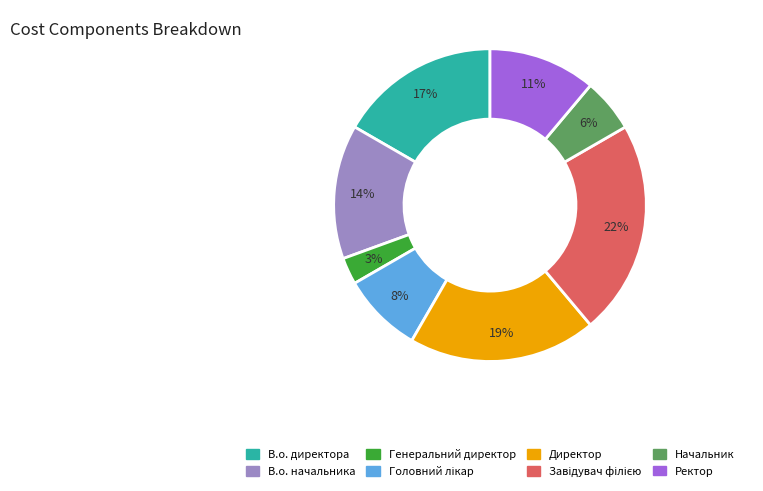

Is Ректор the majority of the pie?

No